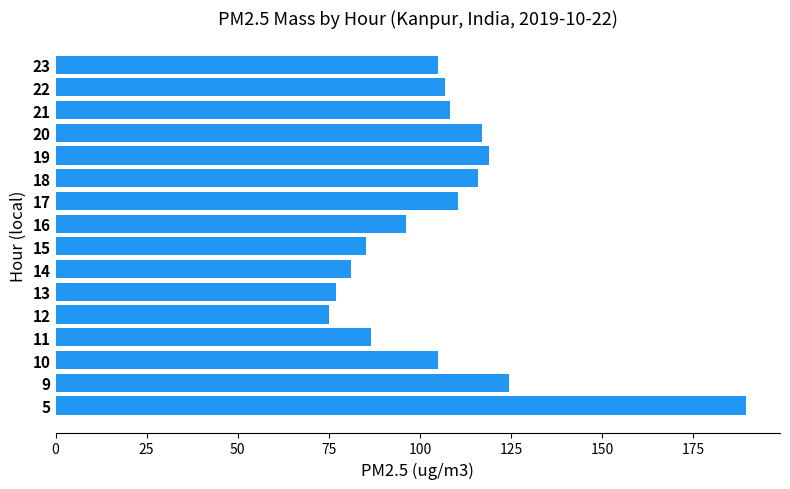

At which label is the value closest to 132?

9